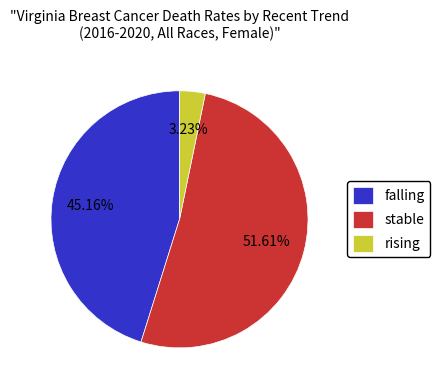

How much of the chart is everything except stable?

48.4%